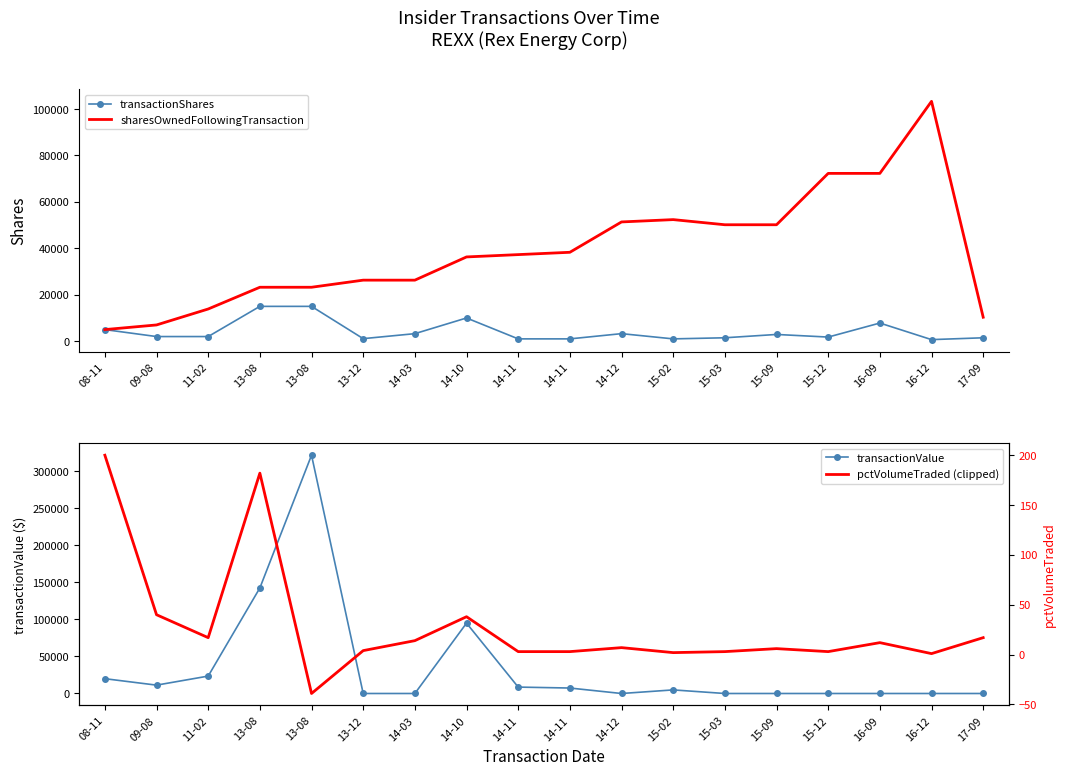

What is the maximum value for transactionShares?

15000